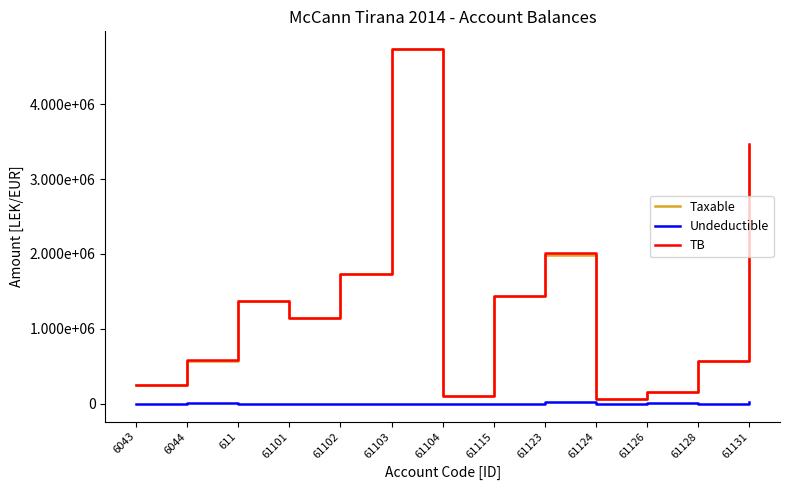

Reading left to right, transcribe all the data shown in this chart.

Taxable: 6043=250227.1	6044=575296.9	611=1366068.5	61101=1149043.7	61102=1735151.5	61103=4731146.9	61104=105900.0	61115=1433753.2	61123=1991862.2	61124=61813.2	61126=157990.0	61128=567460.5	61131=3437988.5
Undeductible: 6043=0.0	6044=12822.0	611=0.0	61101=0.0	61102=0.0	61103=3920.0	61104=0.0	61115=250.0	61123=18500.0	61124=0.0	61126=5100.0	61128=0.0	61131=28000.0
TB: 6043=250227.1	6044=588118.9	611=1366068.5	61101=1149043.7	61102=1735151.5	61103=4735066.9	61104=105900.0	61115=1434003.2	61123=2010362.2	61124=61813.2	61126=163090.0	61128=567460.5	61131=3465988.5